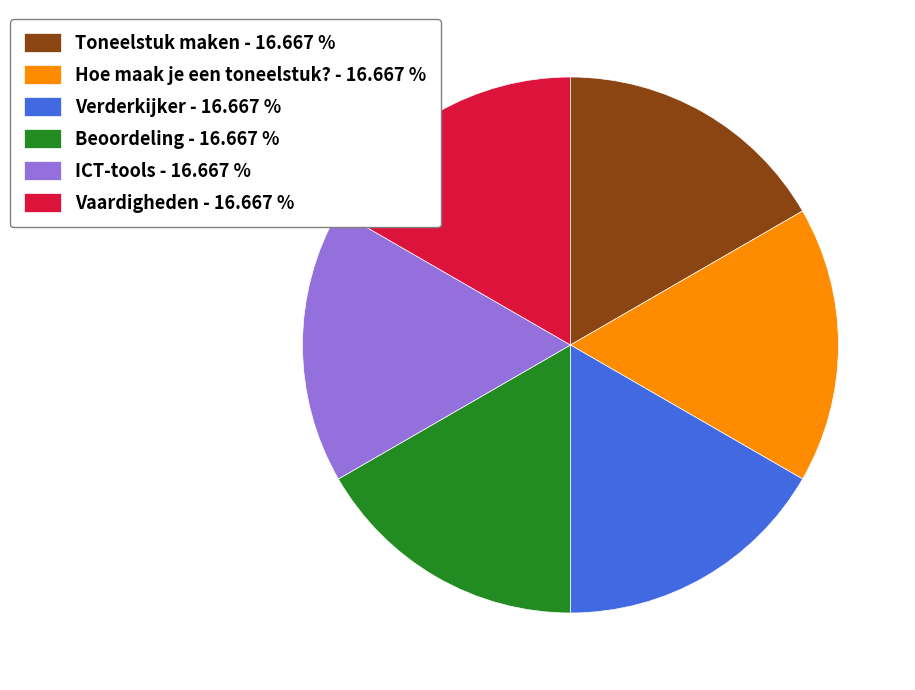

Approximately how many times larger is the value at ICT-tools - 16.667 % compared to Toneelstuk maken - 16.667 %?

1.0